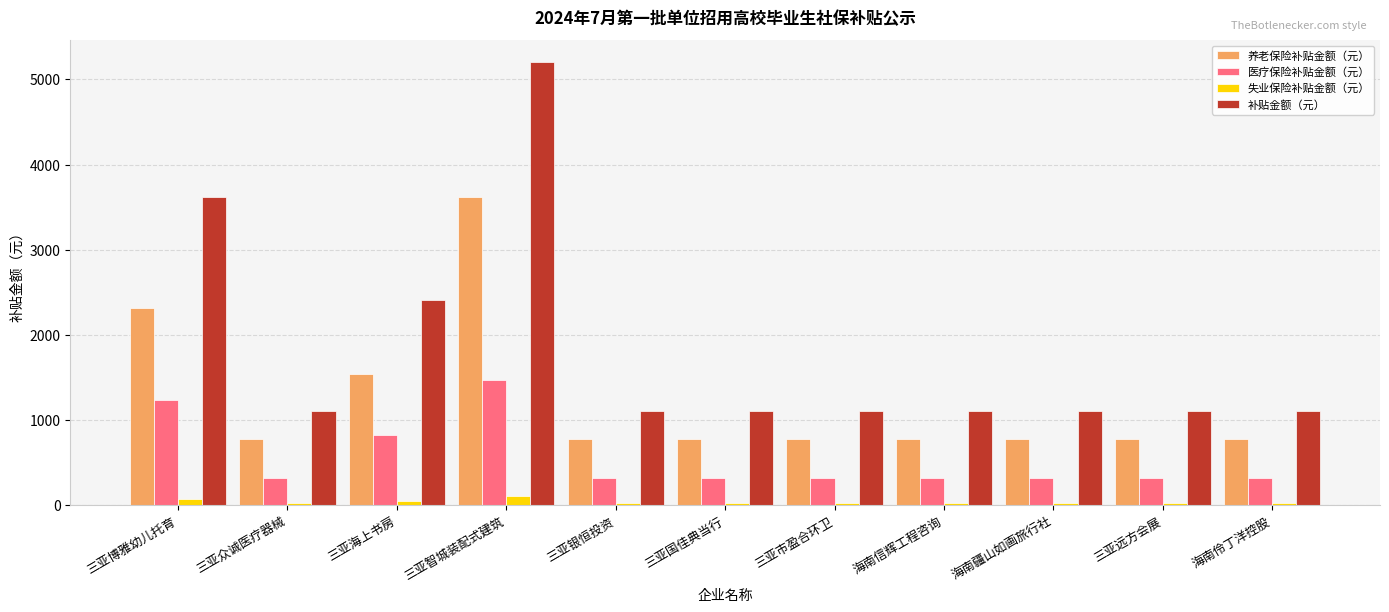

Which series changed the most between 三亚博雅幼儿托育 and 海南疆山如画旅行社?

补贴金额（元）